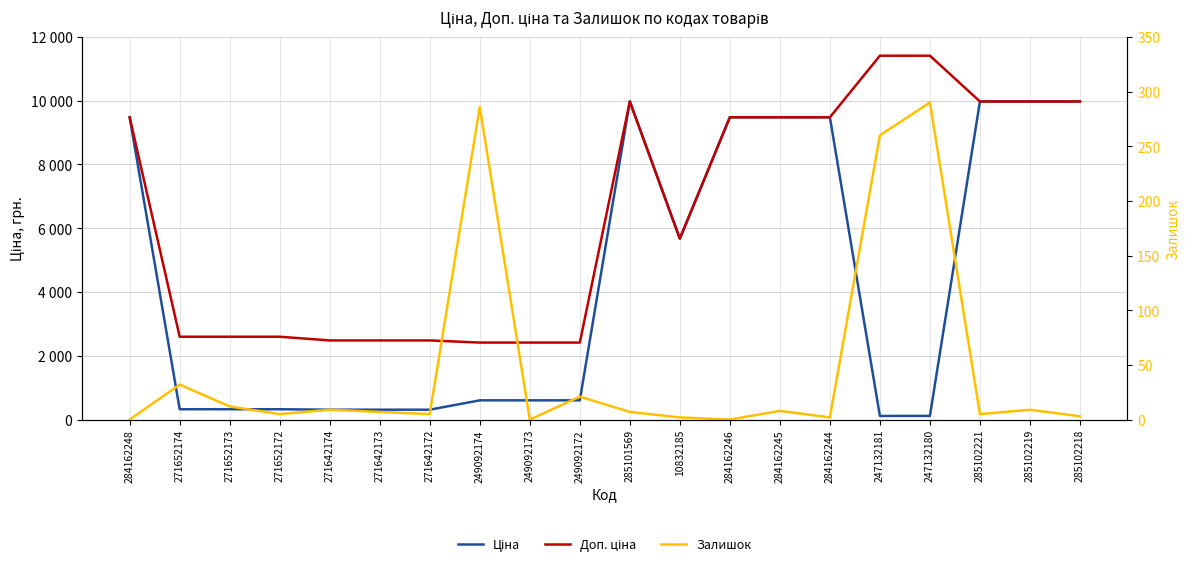

What is the average value of the Доп. ціна series?

6440.0